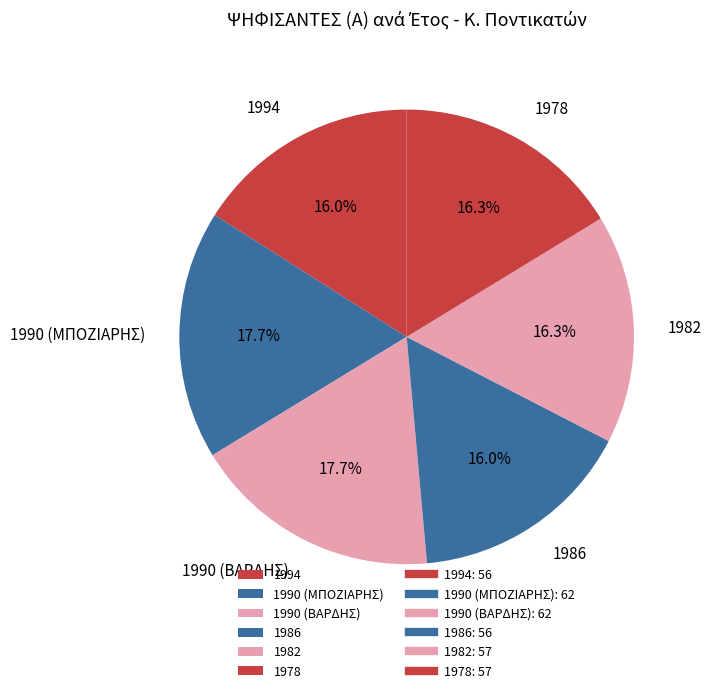

Is it true that 1994 is 16% of the pie?

True